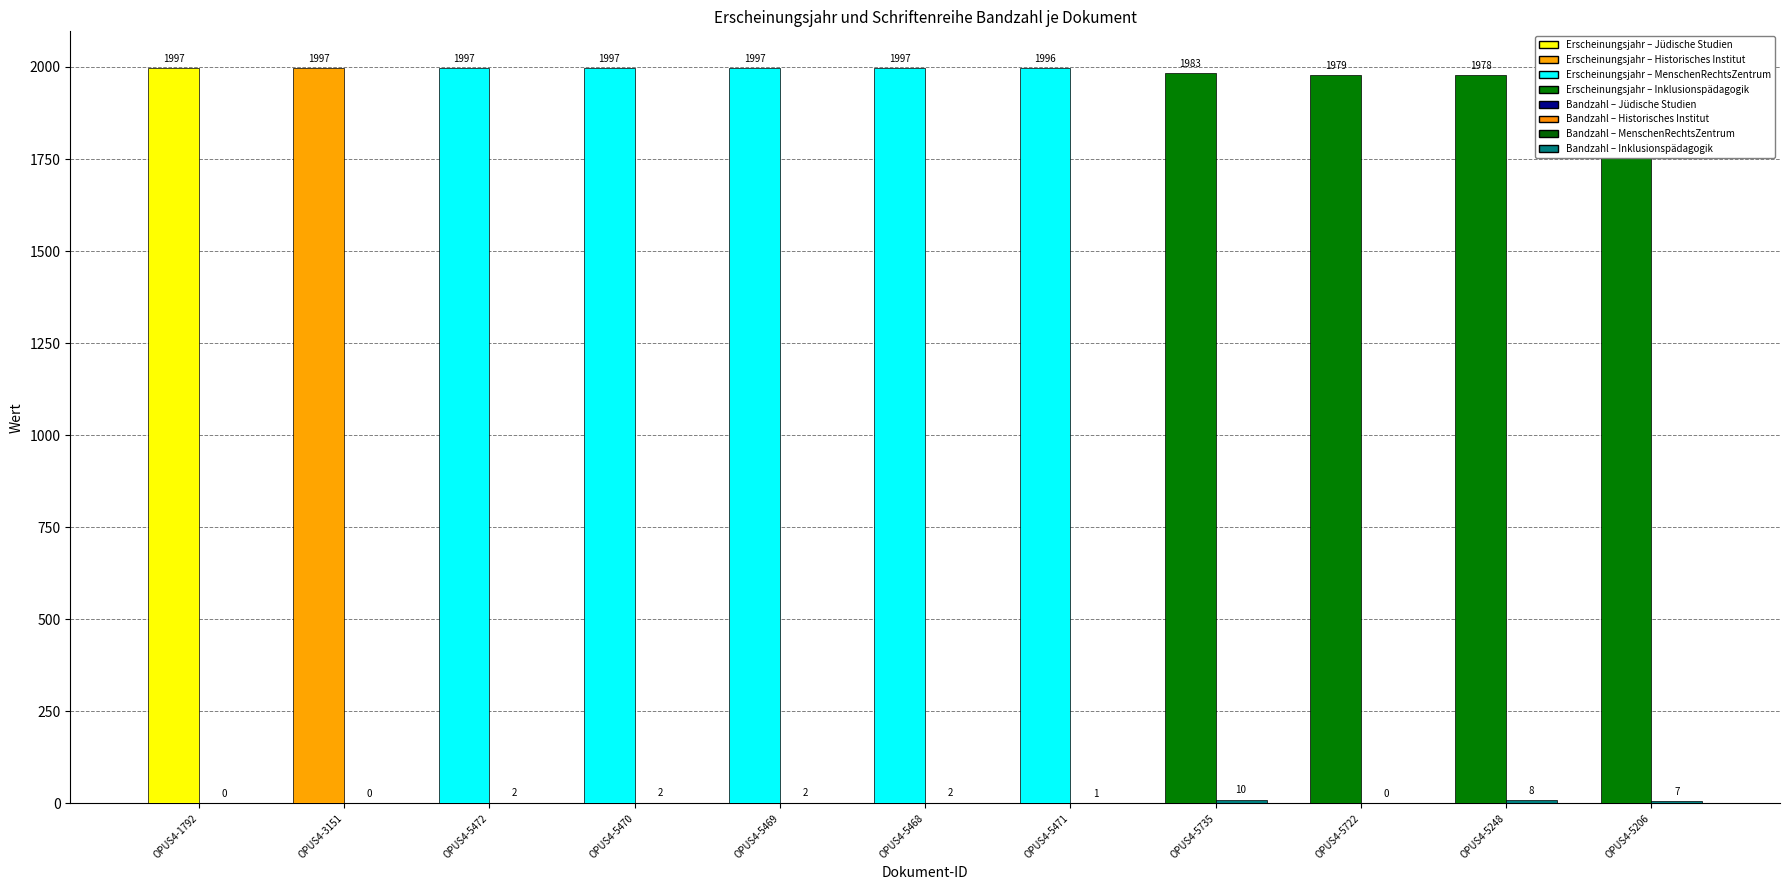

What is the maximum value shown in the chart?

1997